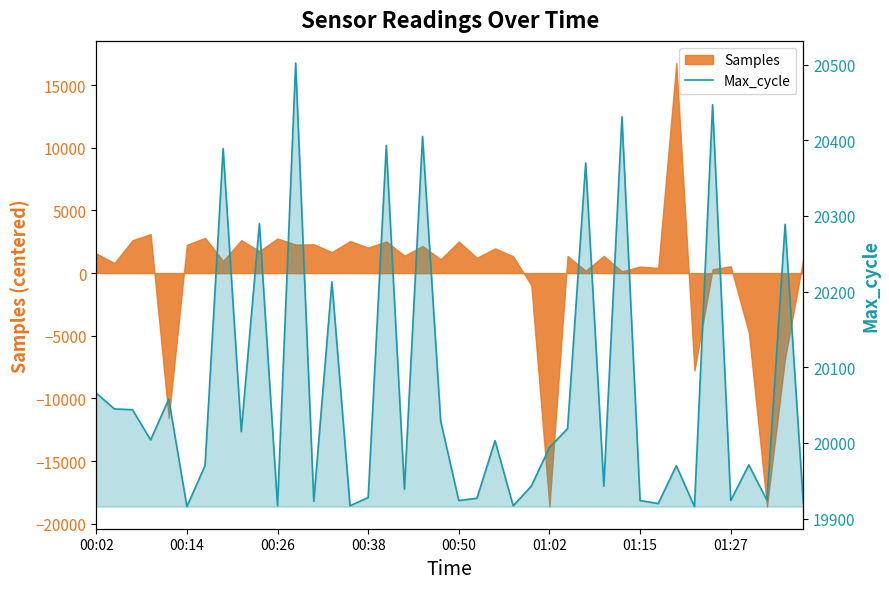

Does the chart have visible grid lines?

No